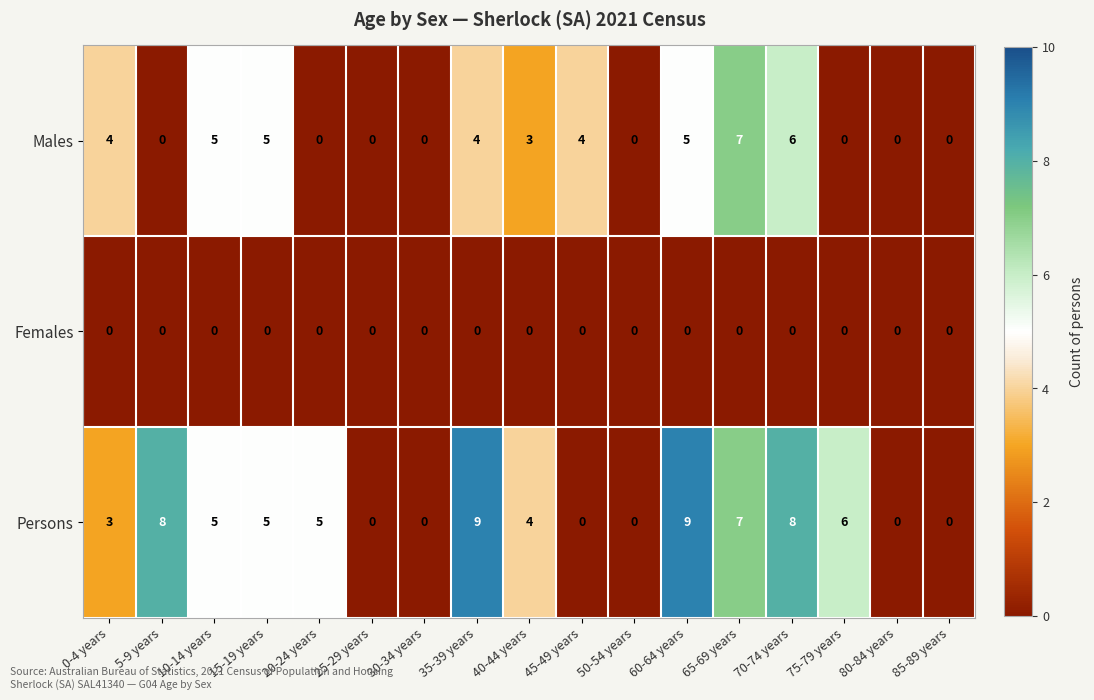

How many values in Persons are above zero?

11